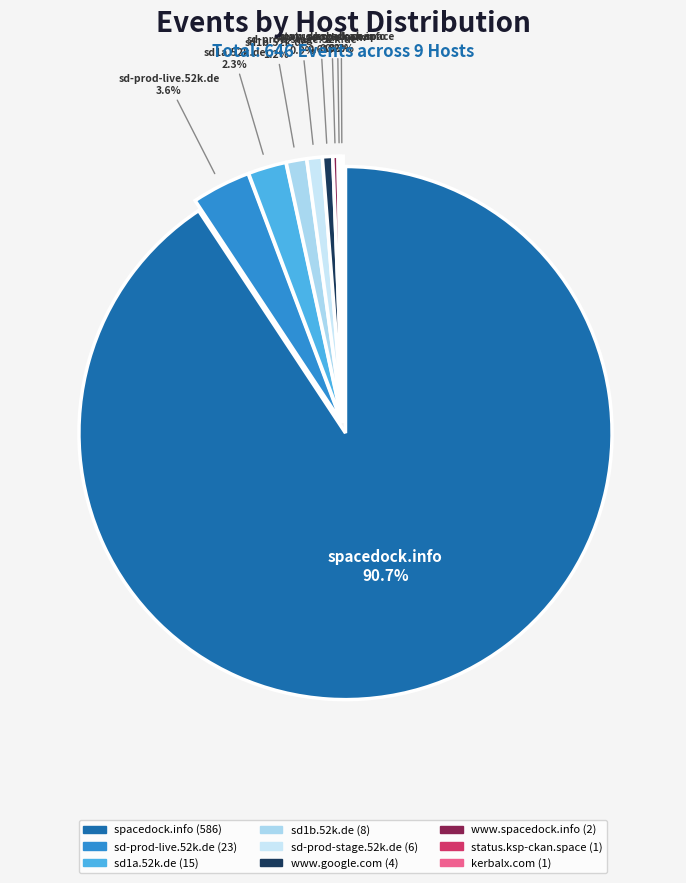

Does spacedock.info represent more than half of the total?

Yes